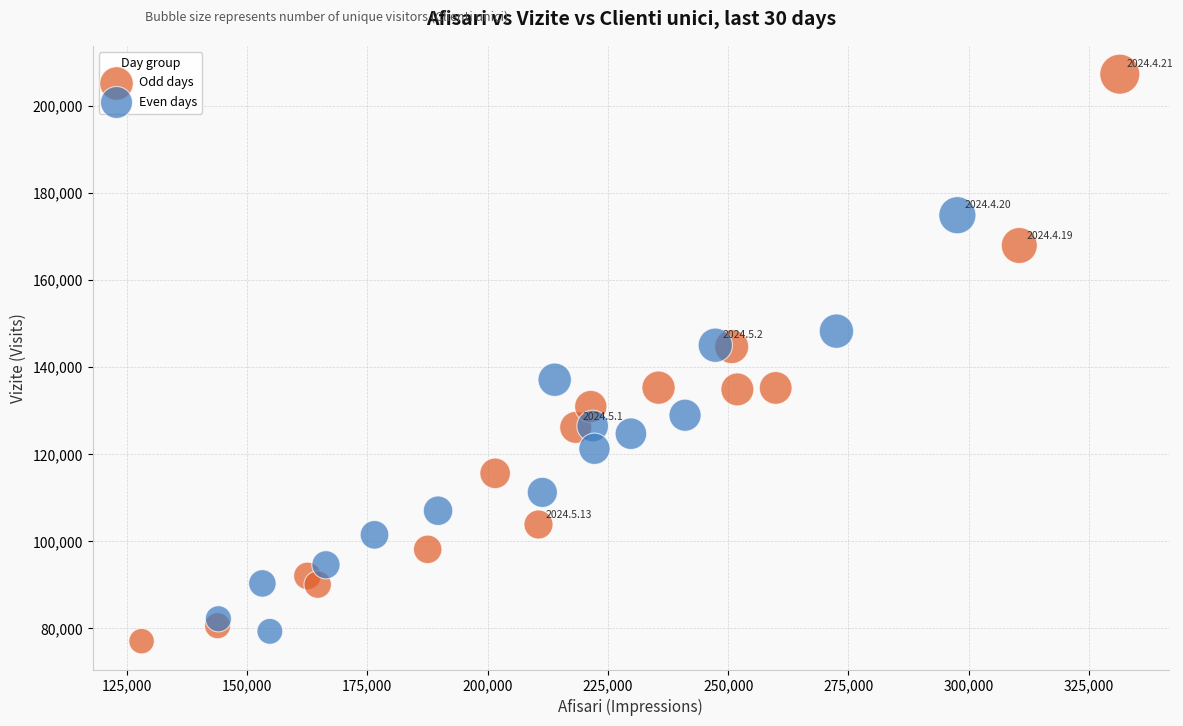

Which series contains the highest Y value?

Odd days